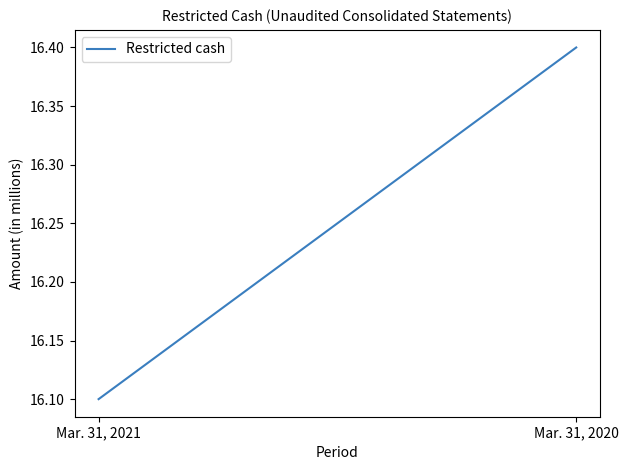

Is this an area chart (filled region under the line)?

No